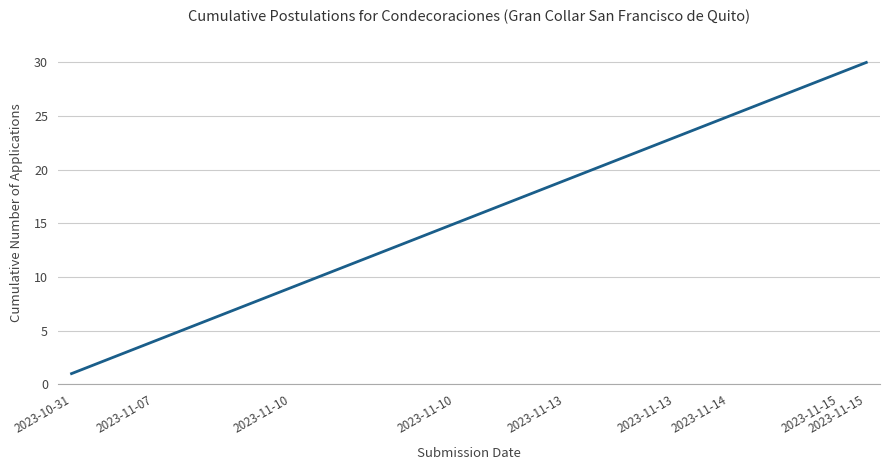

What is the difference between the maximum and minimum values?

29